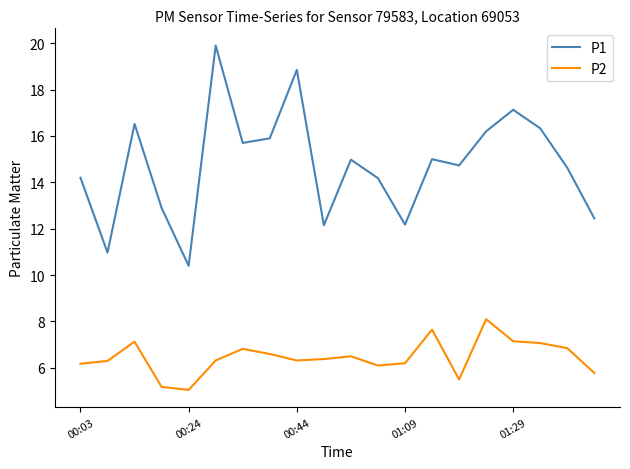

What is the difference between the second highest and second lowest values in the P2 series?

2.5